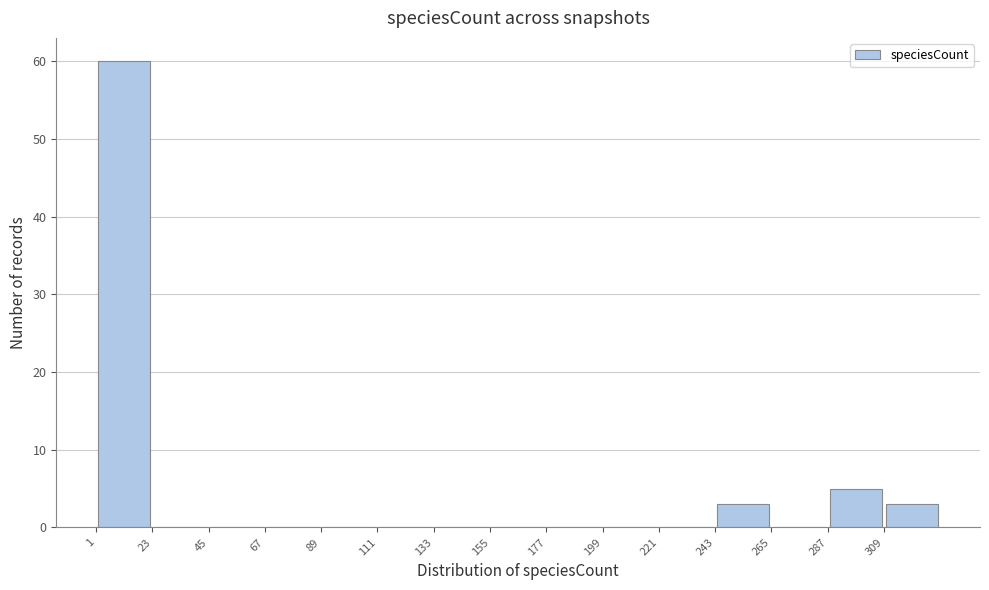

What is the height of the bar covering 1 to 23 on the x-axis? Neither the bar edges nor the heights are printed on the chart, so give them approximately, as read against the axes.

60